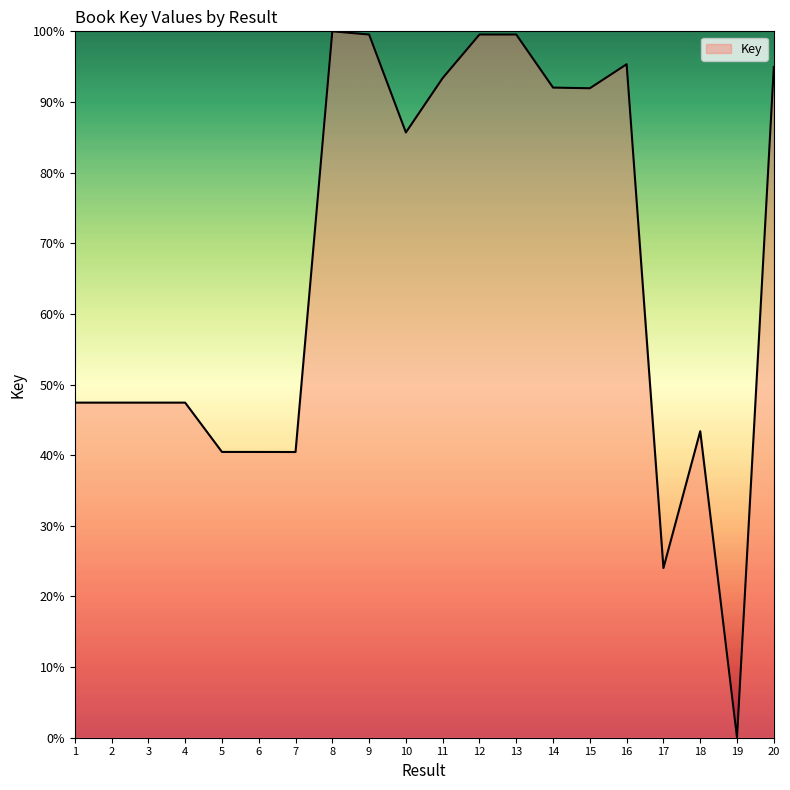

What is the maximum value shown in the chart?

100.0